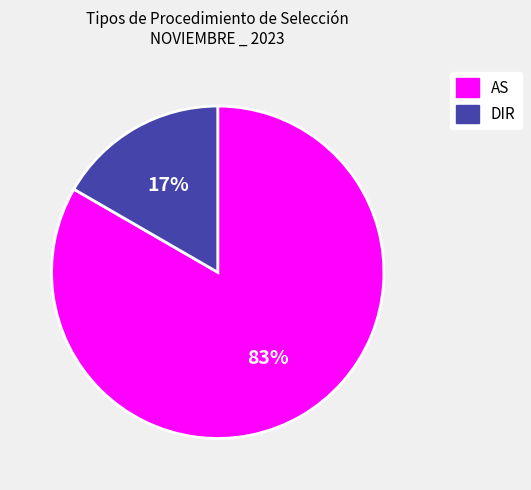

Is it true that AS is 83% of the pie?

True